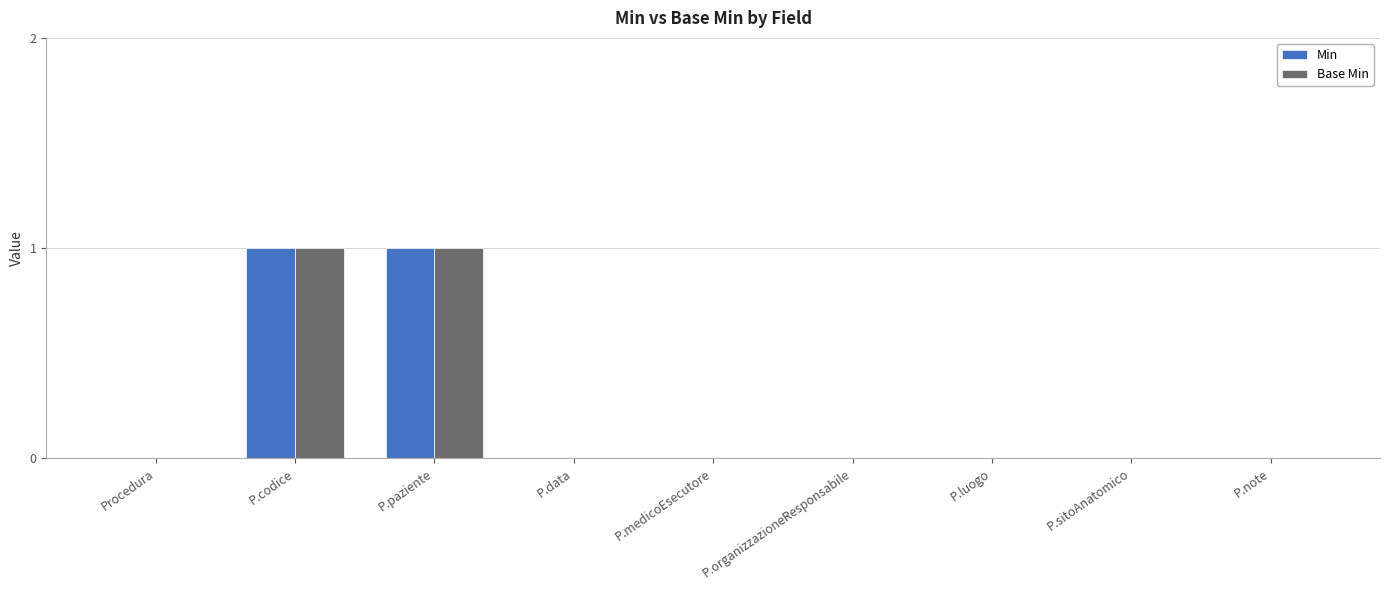

How many categories are shown in the chart?

9